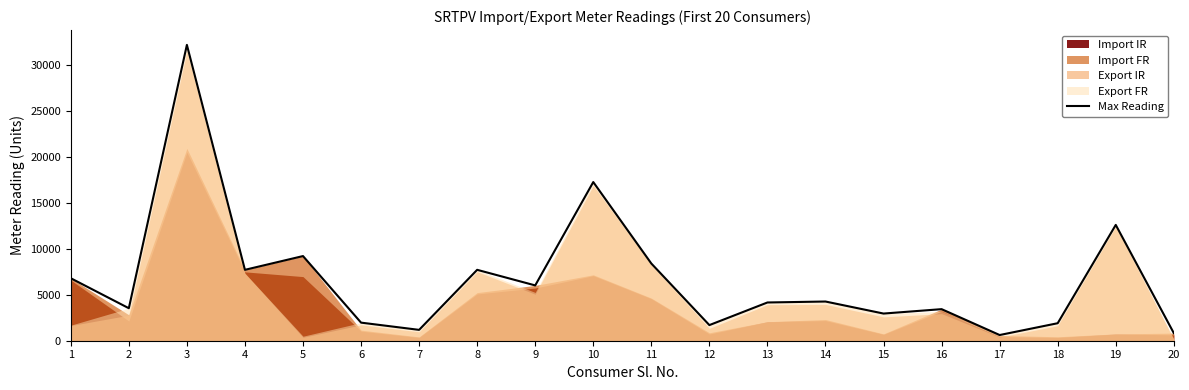

At which category does the chart reach its minimum across all series?

17